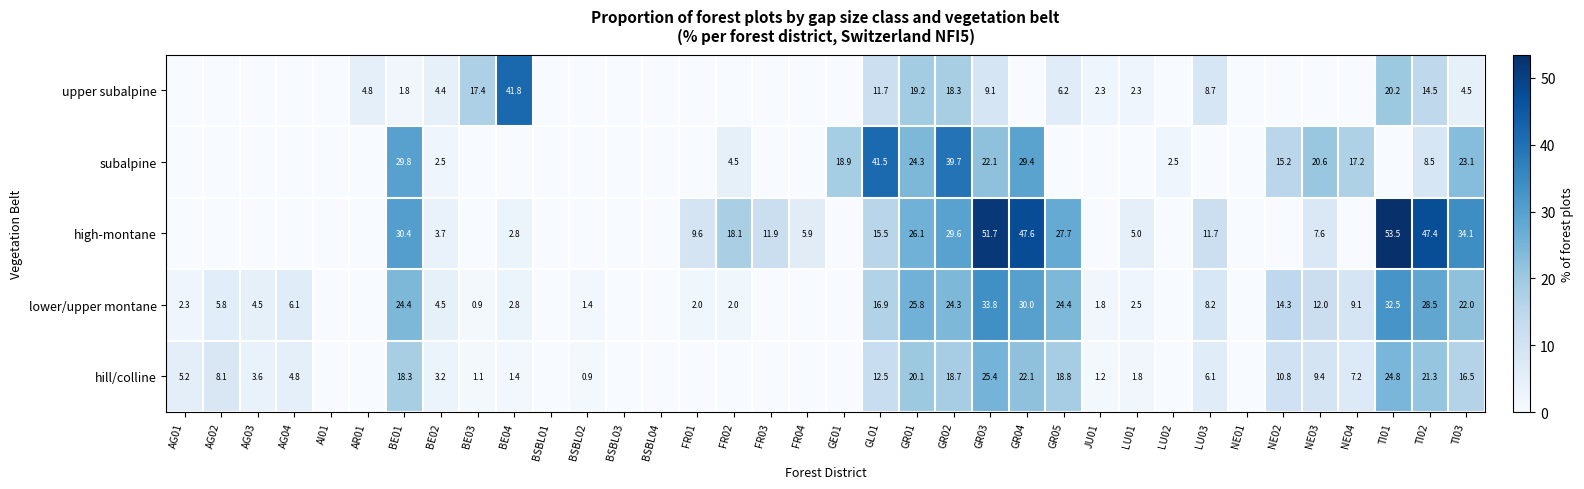

What is the difference between the highest and lowest values at TI03?

29.6